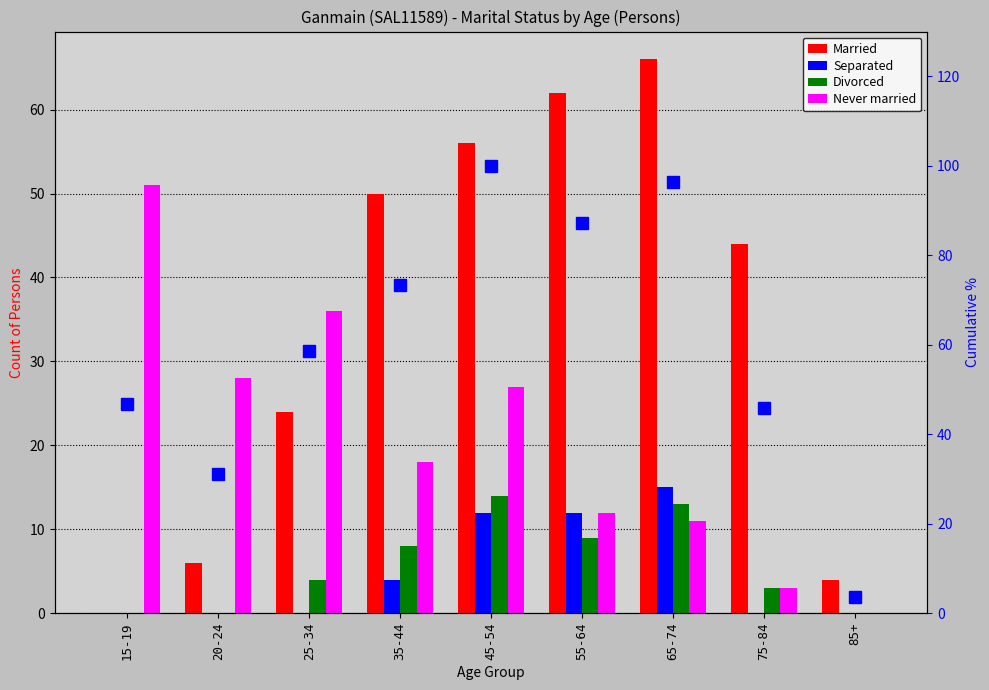

What is the average value of the percentile rank within sample series?

60.3